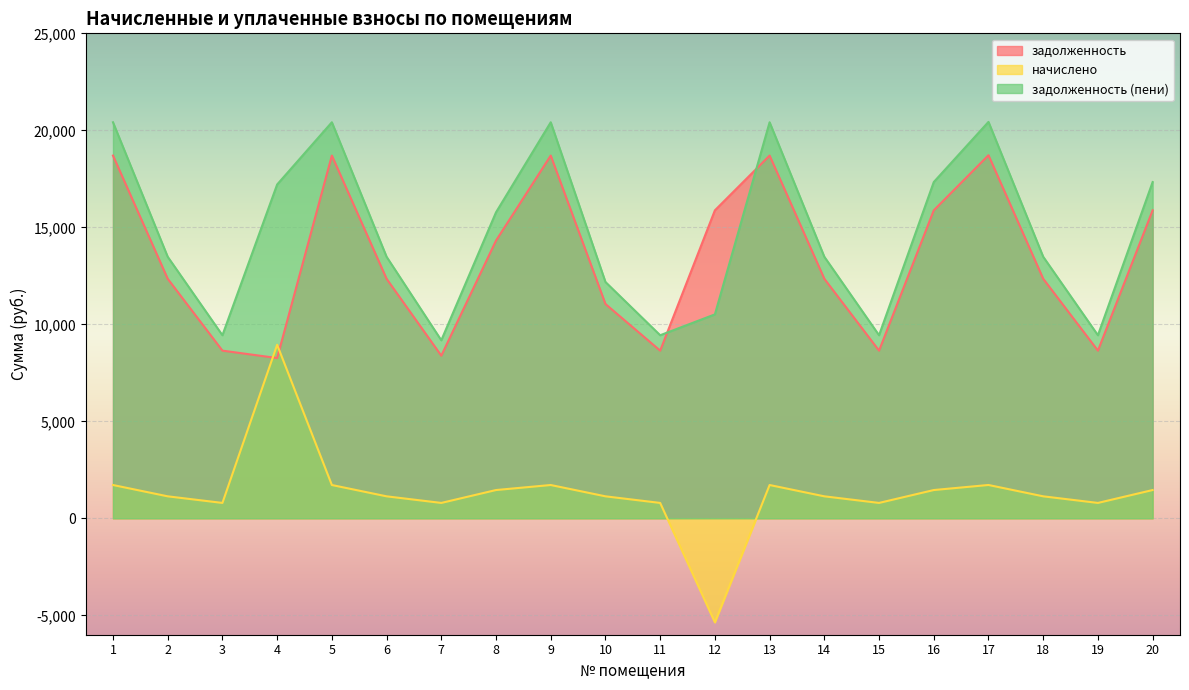

Is it true that начислено equals 2413.9 at 16?

False